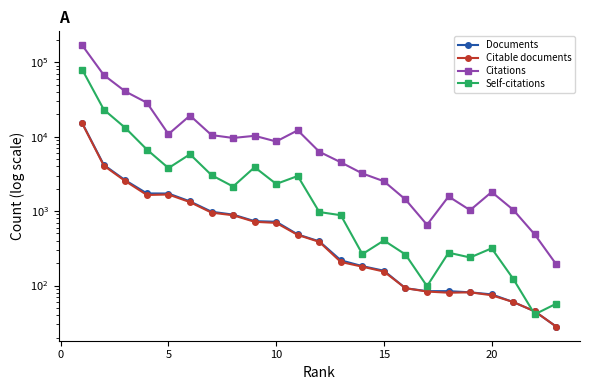

Reading left to right, what are all the values shown in this chart?

Documents: 15176	4170	2588	1726	1721	1349	980	896	732	719	485	392	218	182	158	92	84	84	81	76	60	45	28
Citable documents: 15026	4075	2526	1646	1670	1319	953	879	718	694	478	386	207	179	154	92	83	80	81	74	60	45	28
Citations: 168310	67203	40460	28562	10810	19204	10493	9605	10263	8613	12164	6268	4520	3203	2515	1432	654	1572	1028	1804	1041	485	192
Self-citations: 79212	23072	13093	6706	3782	5805	3038	2138	3888	2315	2959	971	880	264	403	261	98	276	238	316	123	41	57